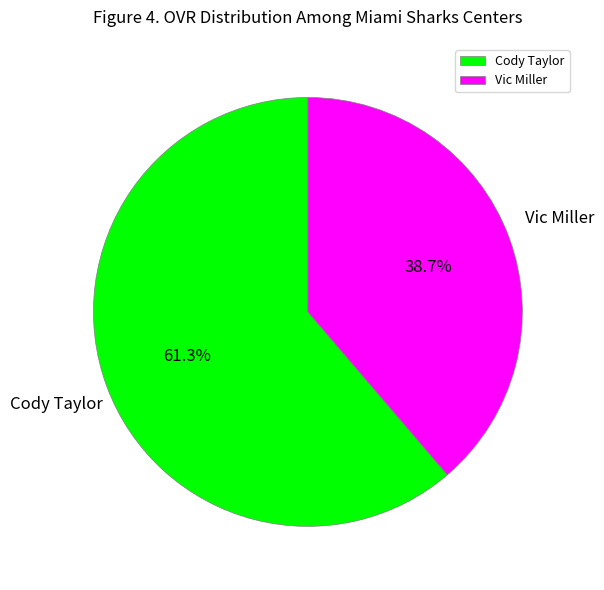

Does any single category account for the majority?

Yes